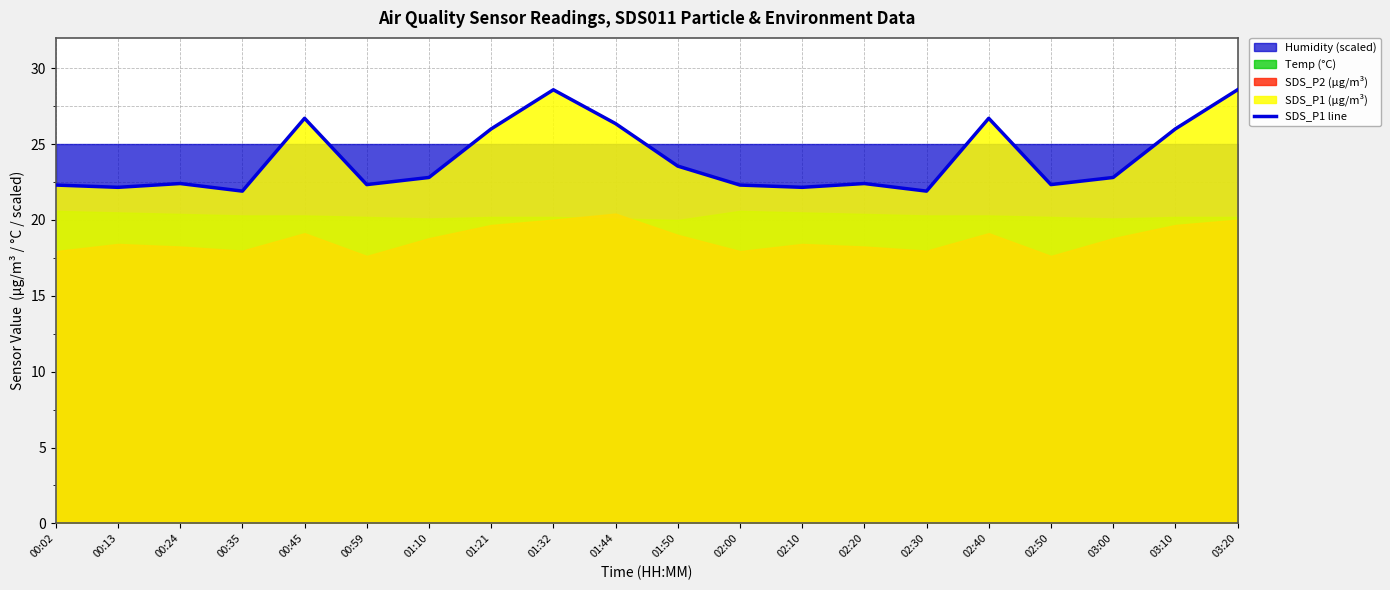

What is the smallest value displayed?

21.9